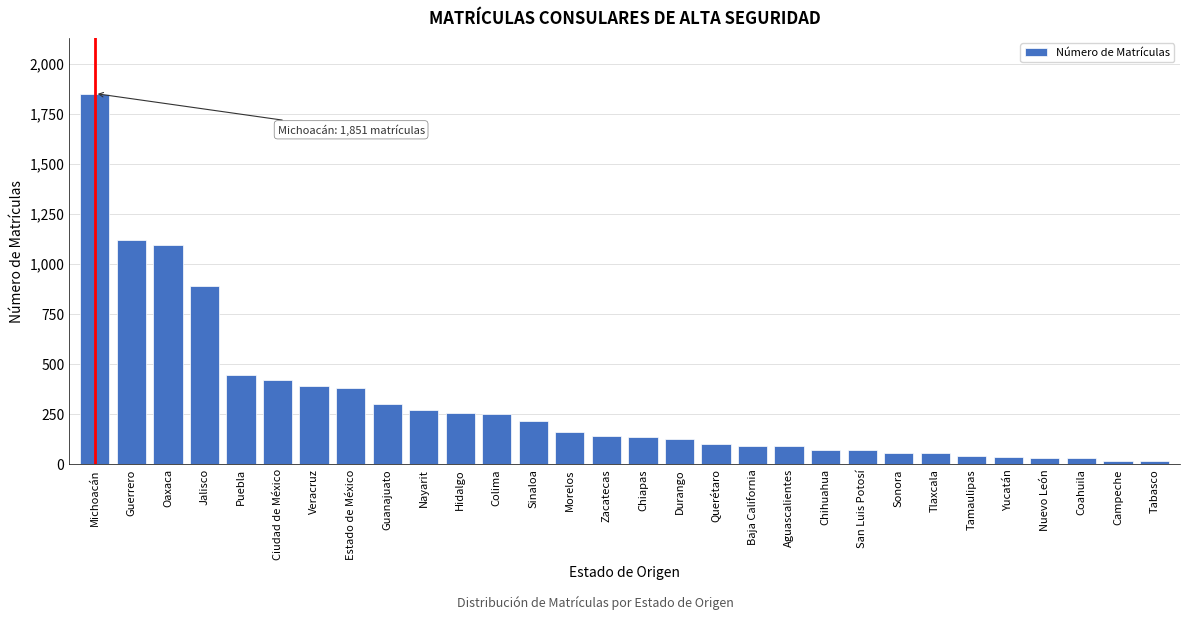

What is the change in value from Guerrero to Sonora?

-1065